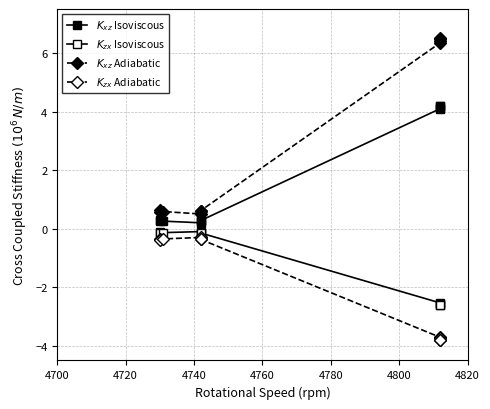

What are all the series names shown in the legend?

$K_{xz}$ Isoviscous, $K_{zx}$ Isoviscous, $K_{xz}$ Adiabatic, $K_{zx}$ Adiabatic